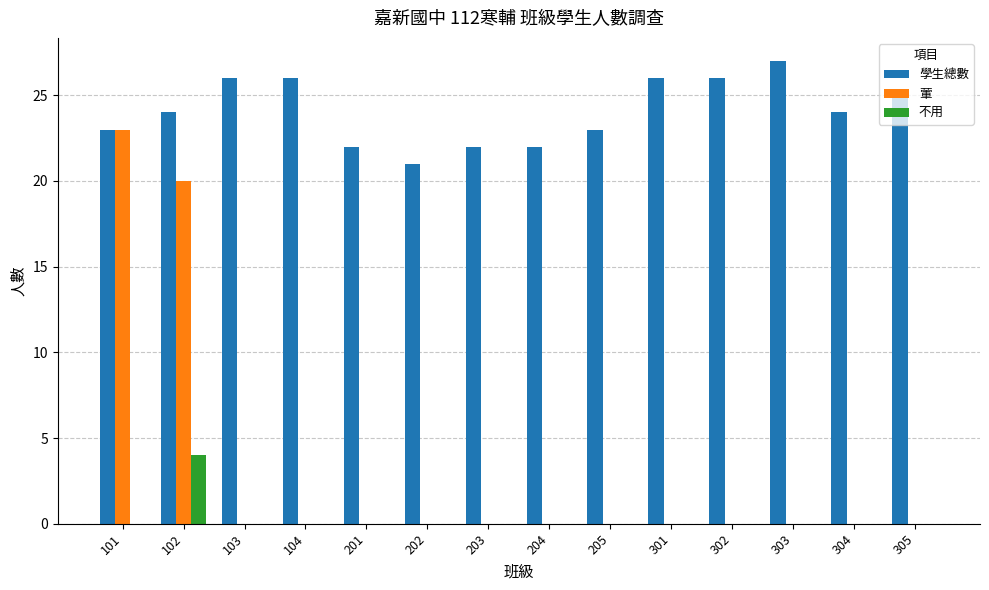

What is the total value across all series at 304?

24